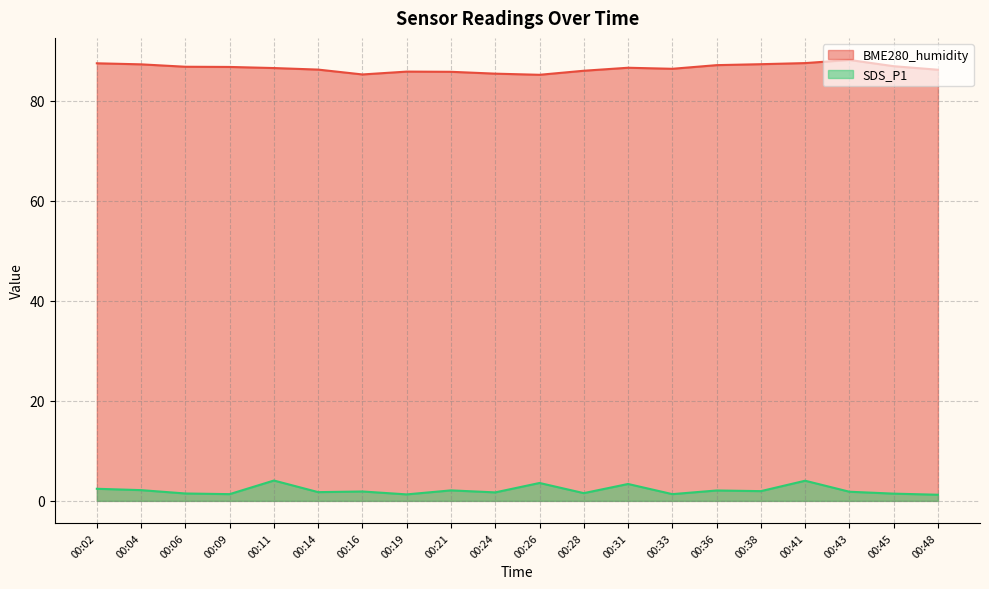

True or false: SDS_P1 has a value of 0.8 at 00:31.

False